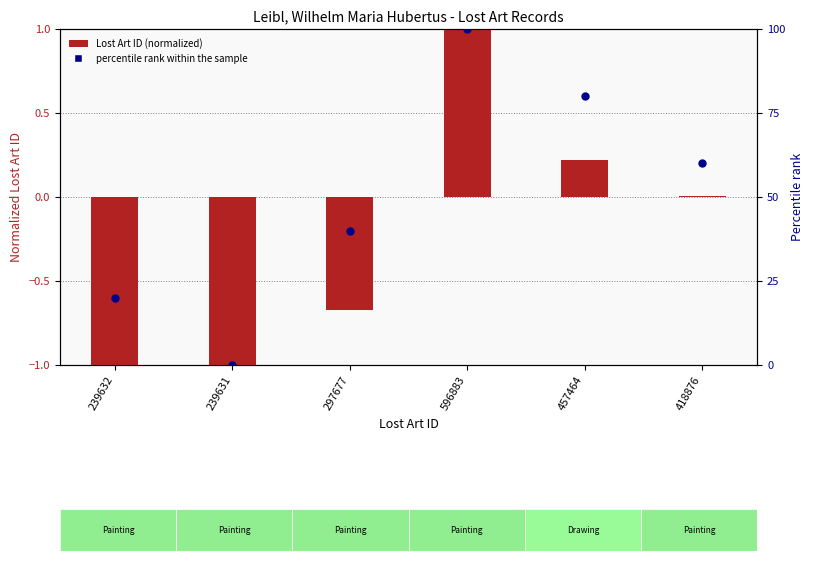

At which category is the sum across all series the highest?

596883